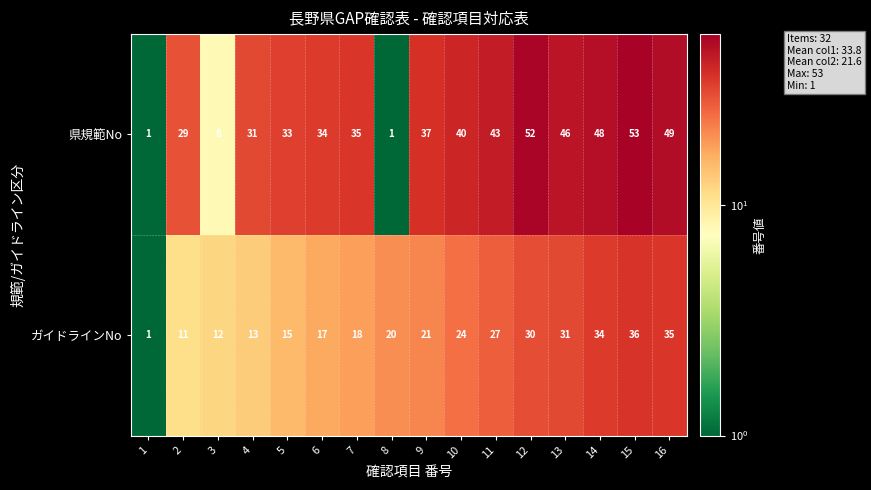

Is it true that 県規範No equals 51 at 4?

False